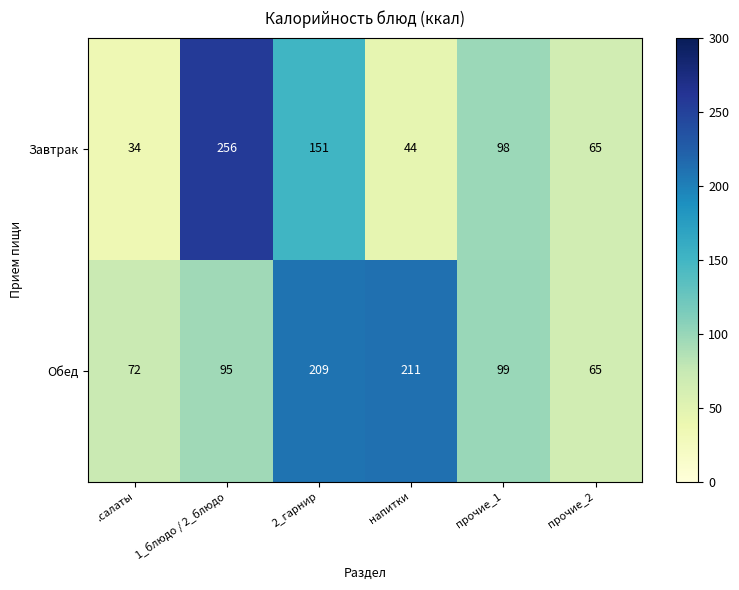

Which series changed the most between прочие_1 and прочие_2?

Обед